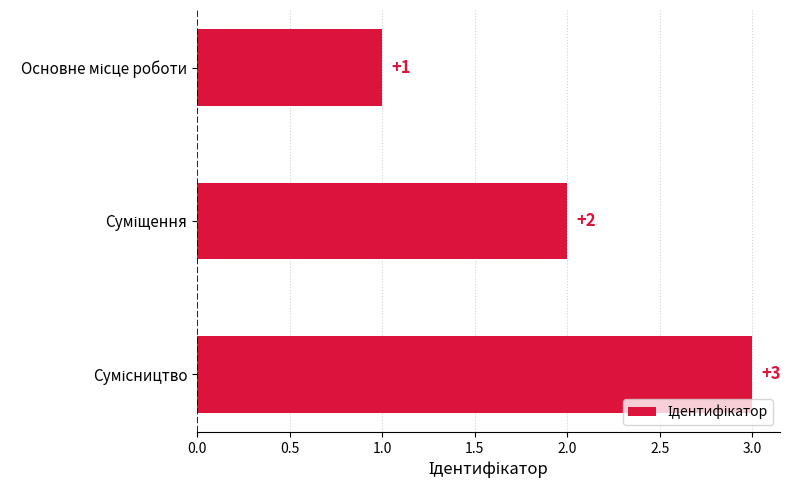

What is the value of the 3rd bar from the top?

3